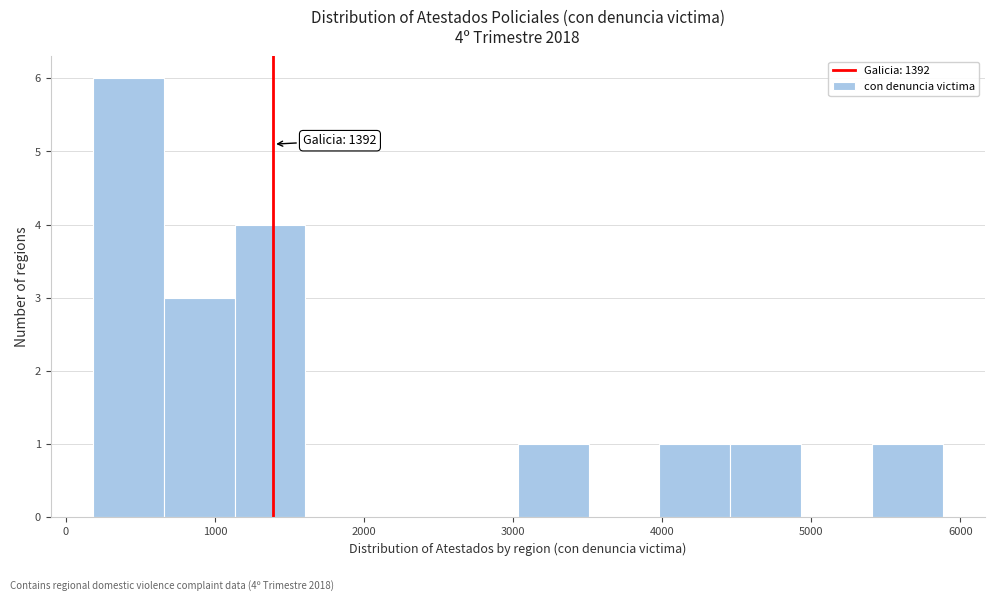

Which range on the x-axis has the tallest bar?

200 to 700